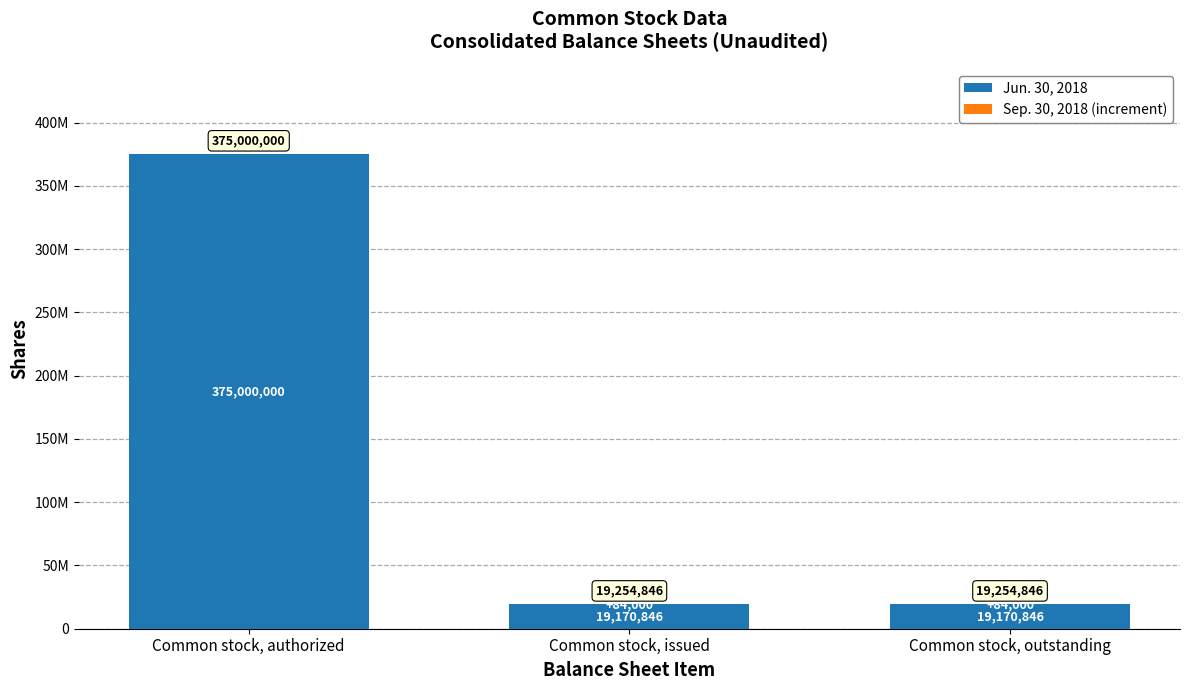

Are the bars horizontal?

No